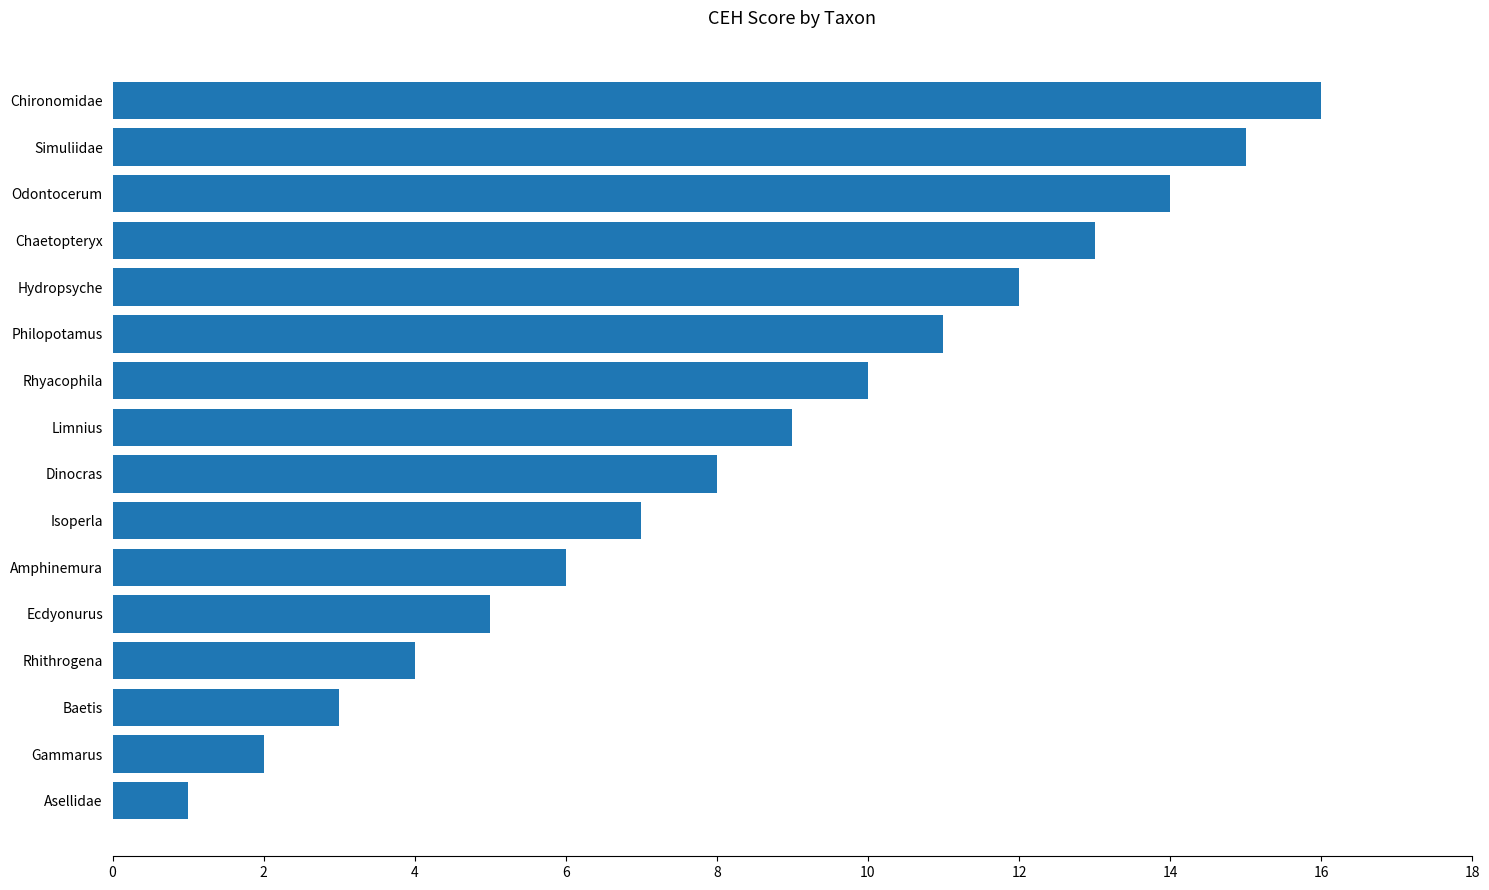

True or false: the data shows 2 at Gammarus.

True